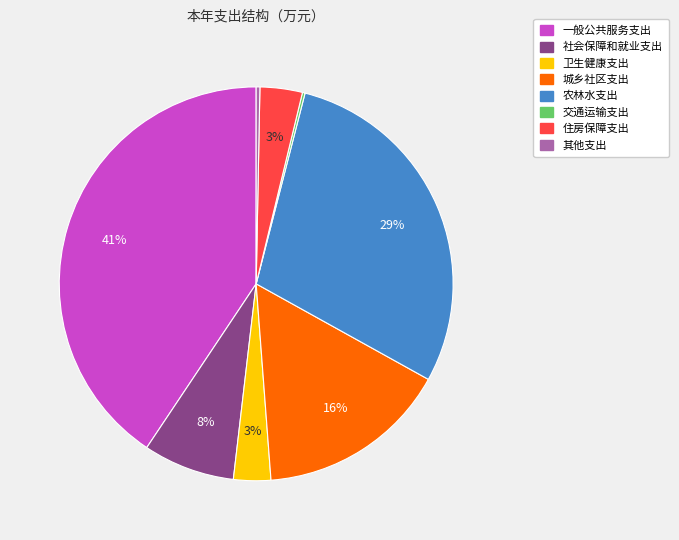

Is it true that 其他支出 is 11% of the pie?

False